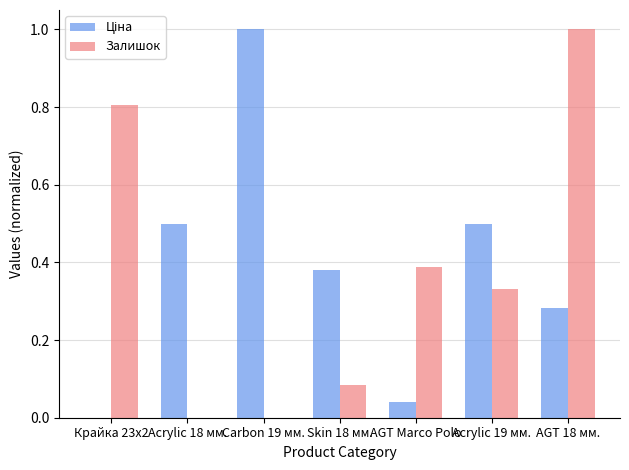

At which category is the sum across all series the highest?

AGT 18 мм.